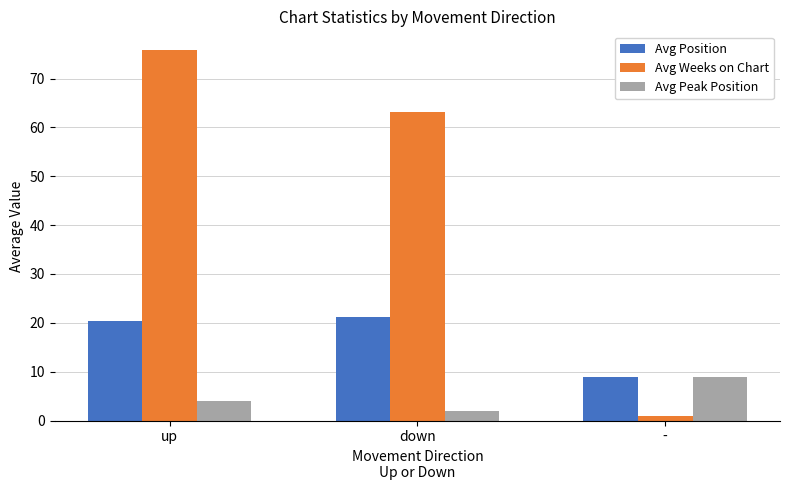

How many series are shown in this chart?

3